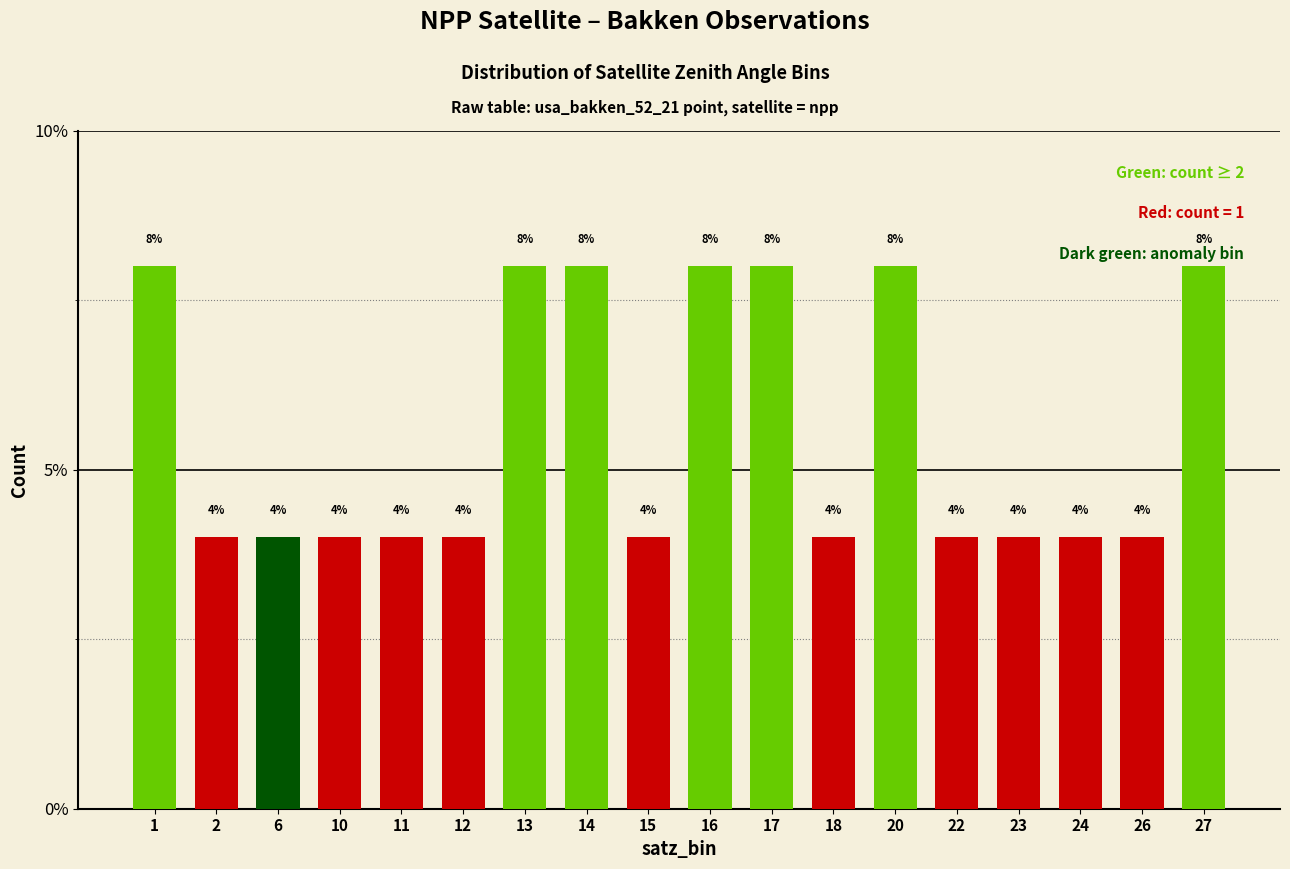

What is the value of the 8th bar from the left?

8